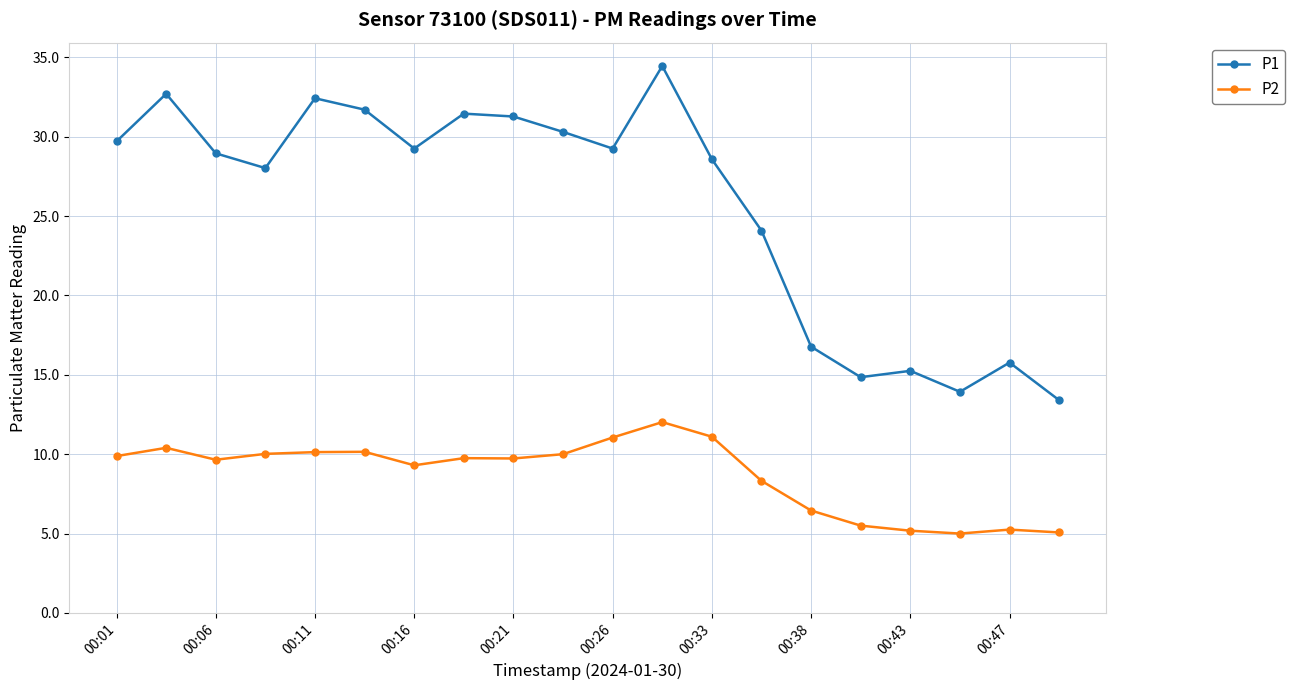

True or false: P2 and P1 cross at least once.

False